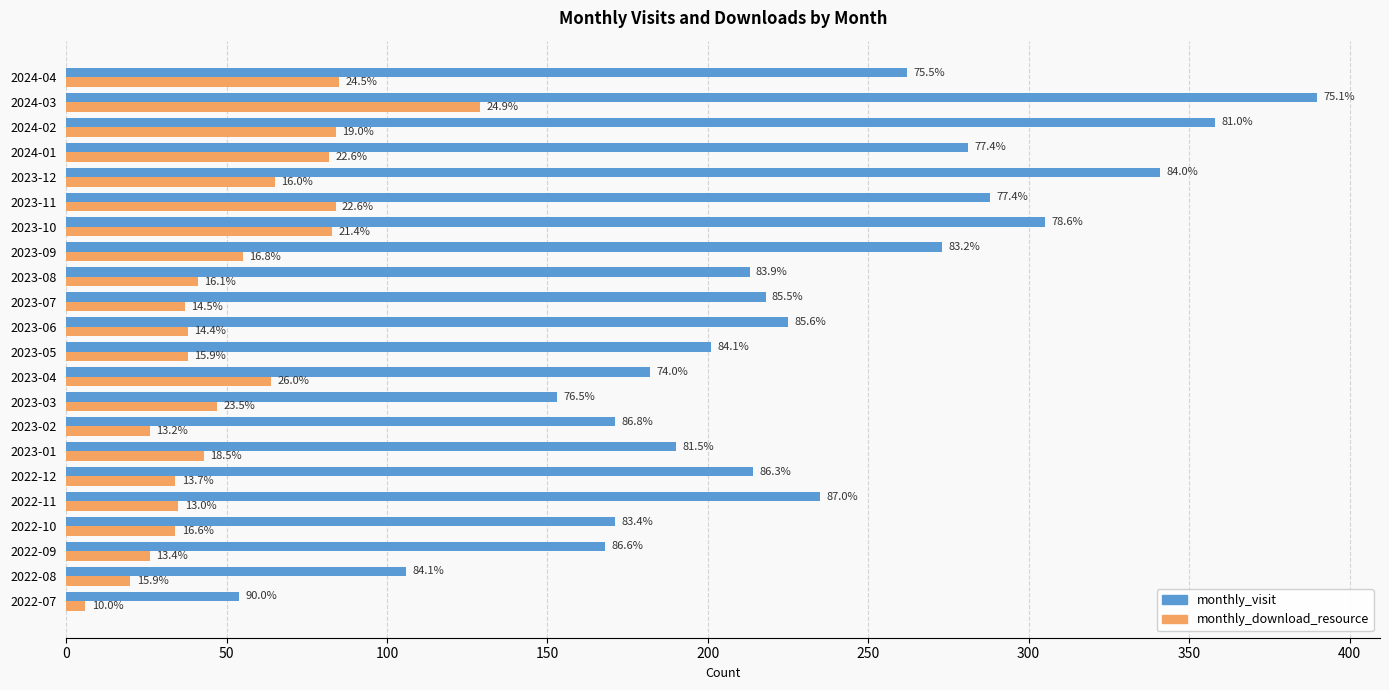

Reading left to right, extract all data points from this chart.

monthly_visit: 54	106	168	171	235	214	190	171	153	182	201	225	218	213	273	305	288	341	281	358	390	262
monthly_download_resource: 6	20	26	34	35	34	43	26	47	64	38	38	37	41	55	83	84	65	82	84	129	85